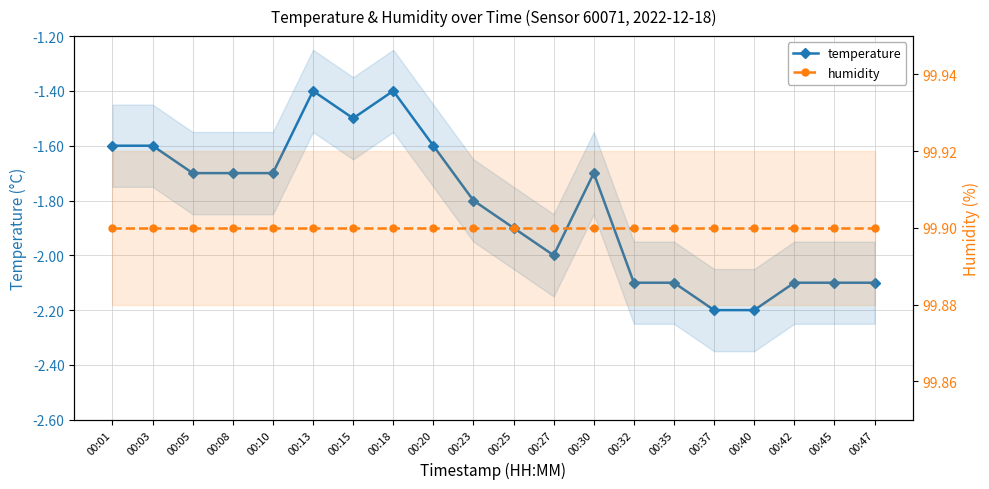

What is the total value across all series at 00:37?

97.7